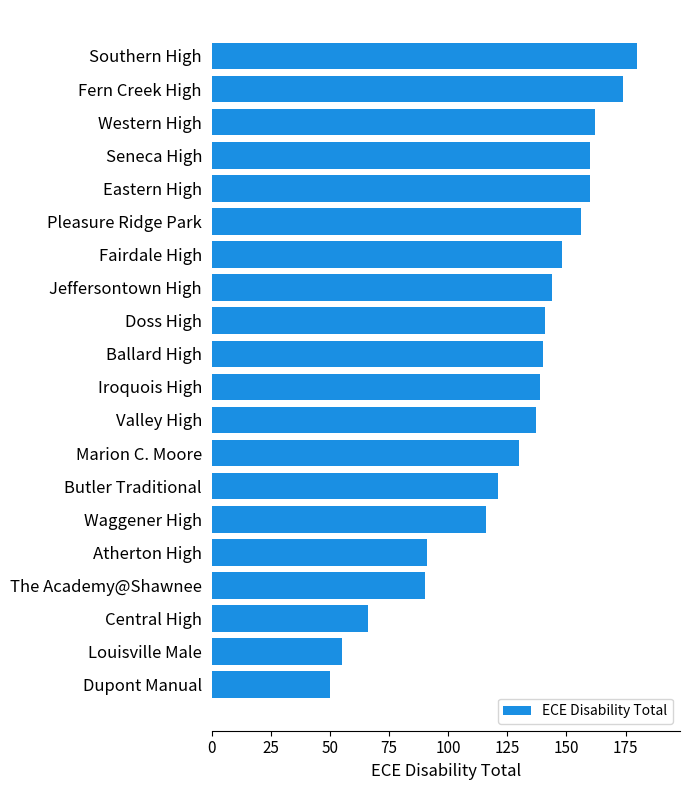

Where is the data nearest to the value 115?

Waggener High